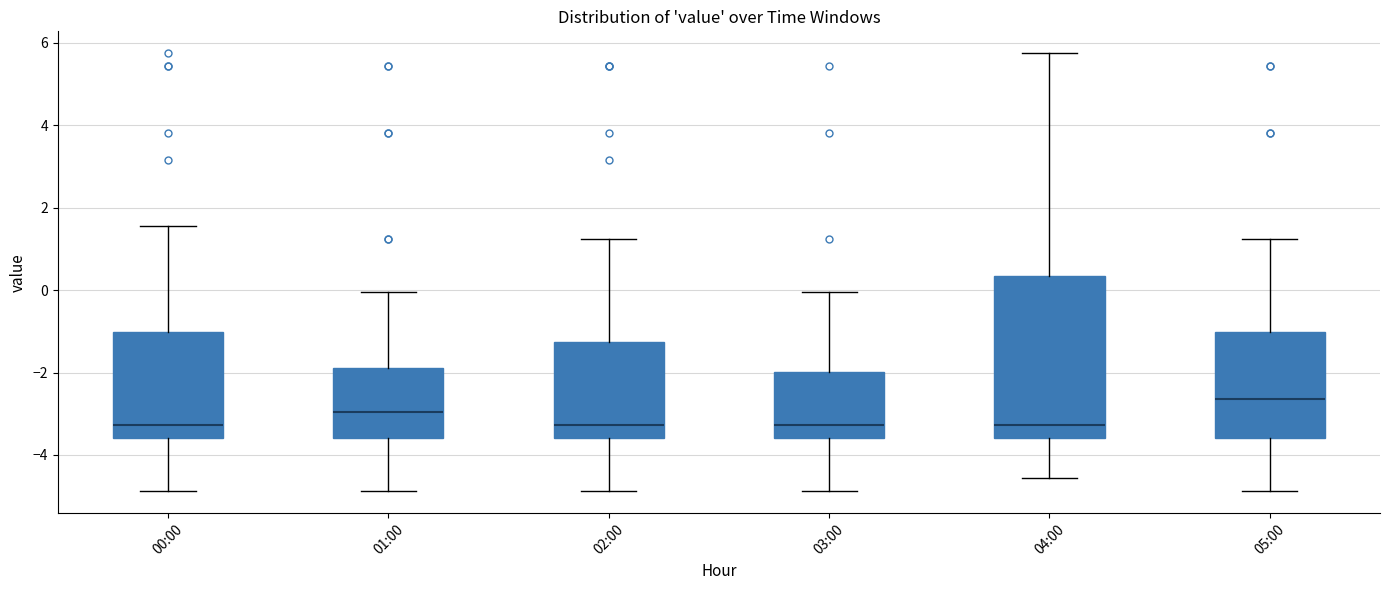

Comparing the boxes themselves (not the whiskers), which one is the tallest?

04:00